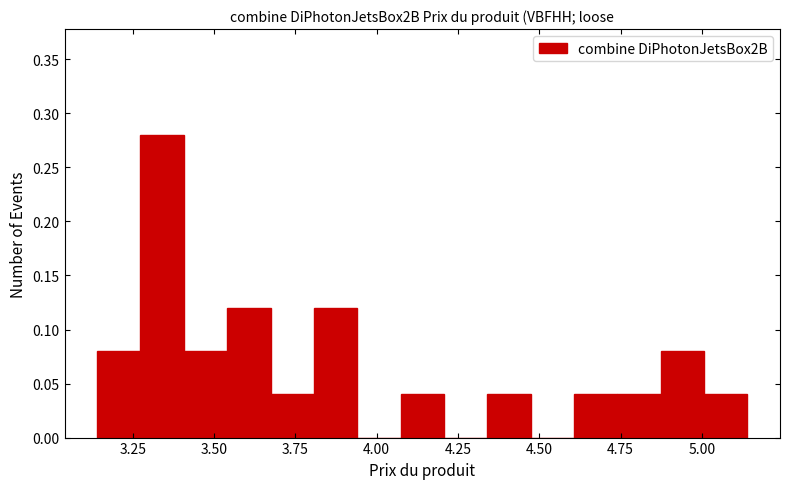

Read against the x-axis, roughly where is the centre of the tallest bar?

3.35